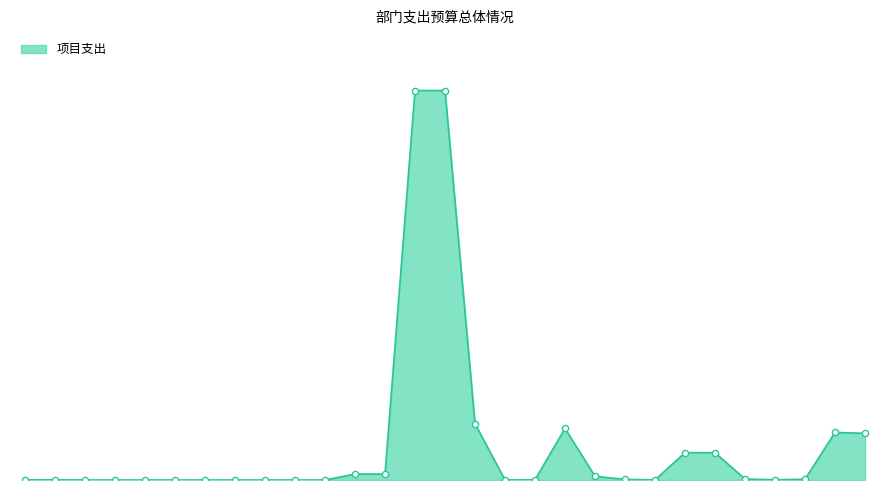

Is this an area chart (filled region under the line)?

Yes